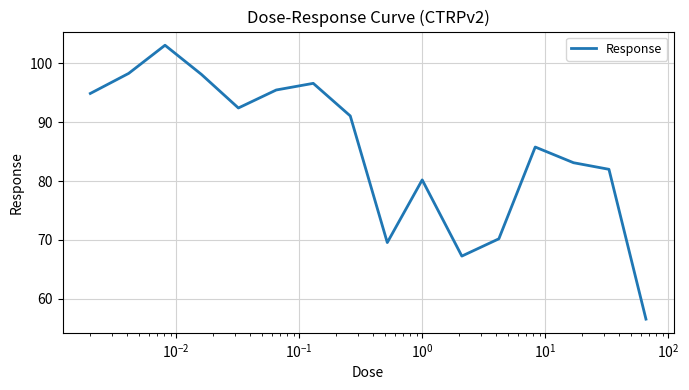

True or false: there are more than 0 points higher than both neighbors.

True